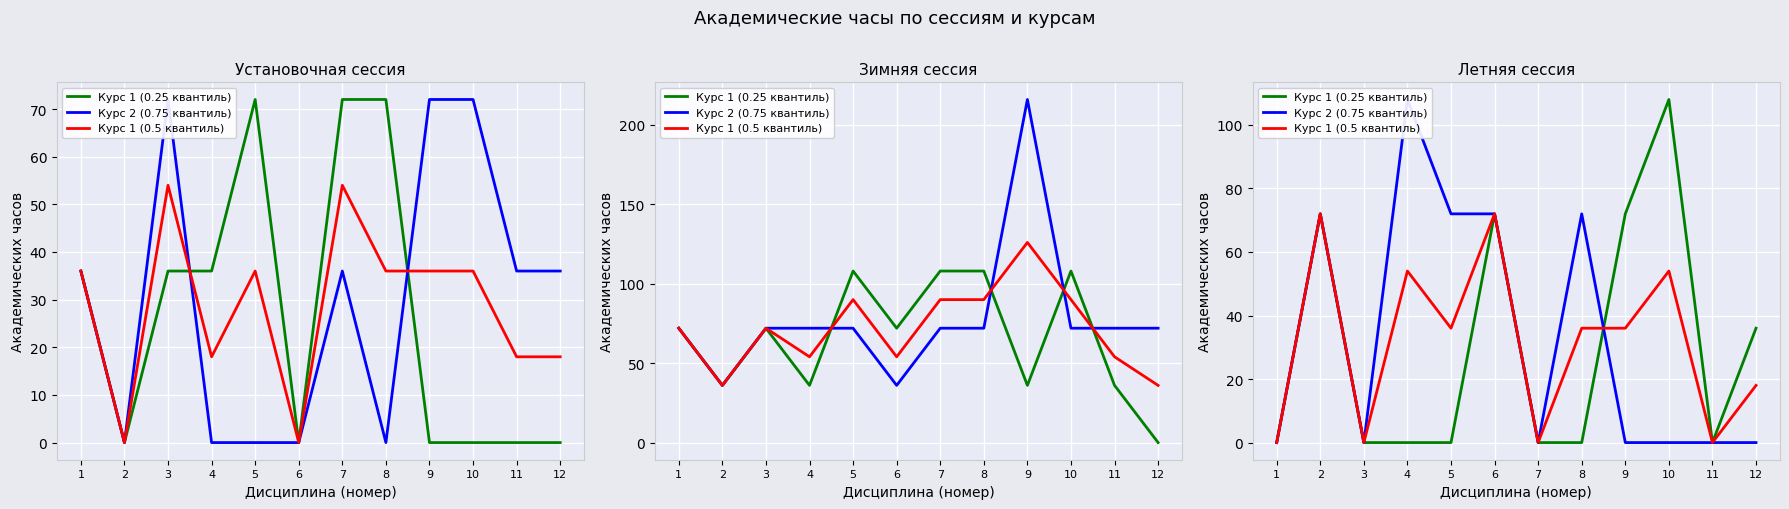

Rank the series by their maximum value, from lowest to highest.

Курс 1 (0.5 квантиль), Курс 1 (0.25 квантиль), Курс 2 (0.75 квантиль)